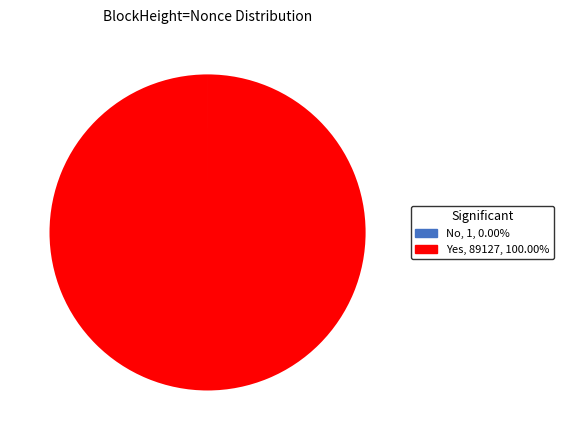

Is there a majority slice in this chart?

Yes